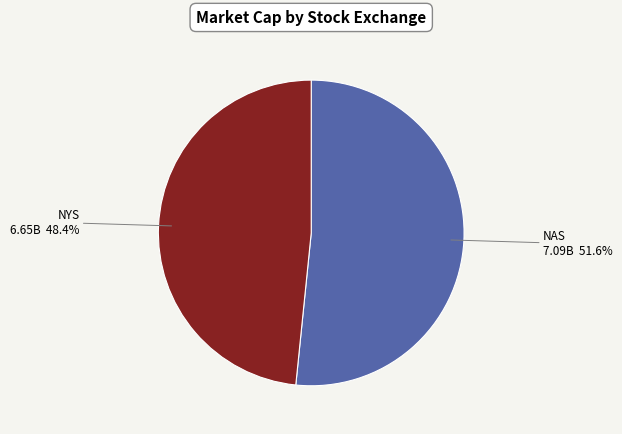

Is there any slice that represents more than half of the pie?

Yes